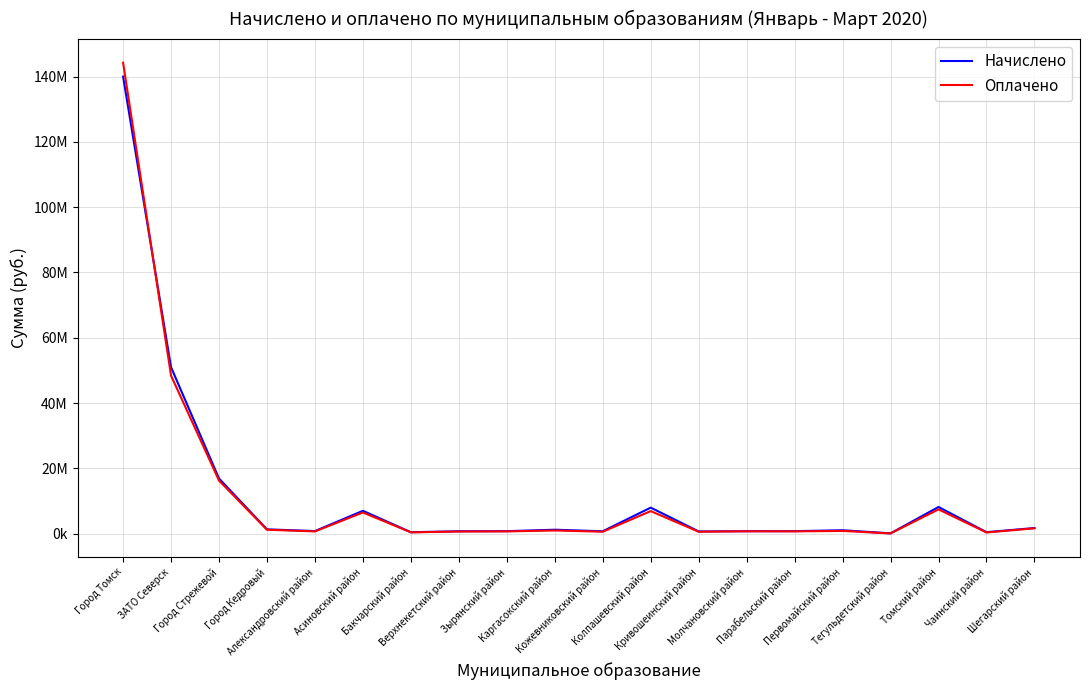

Does the chart have visible grid lines?

Yes